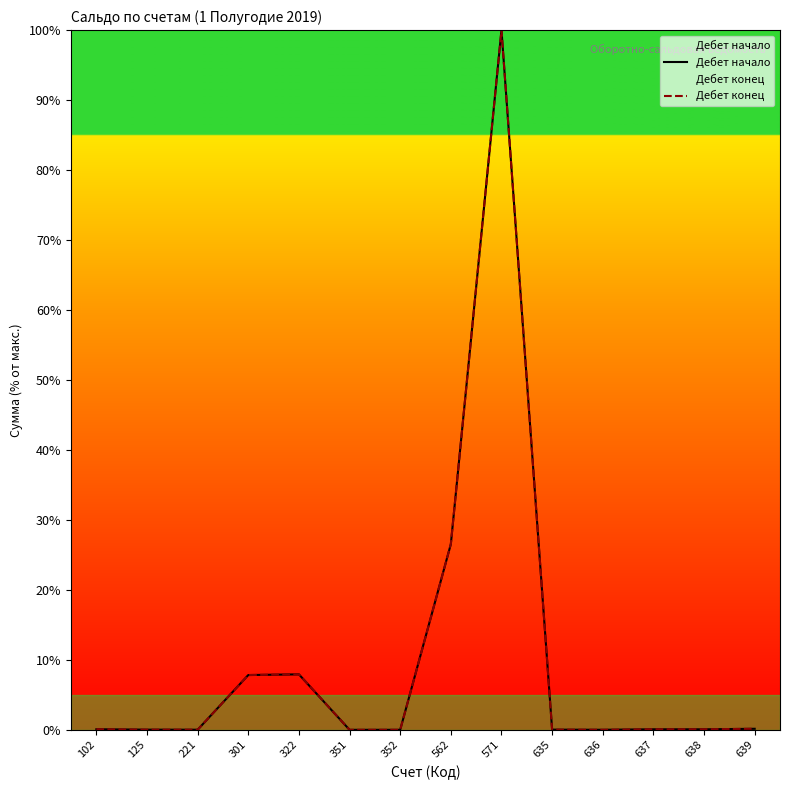

True or false: Дебет конец has a value of 7.8 at 301.

True